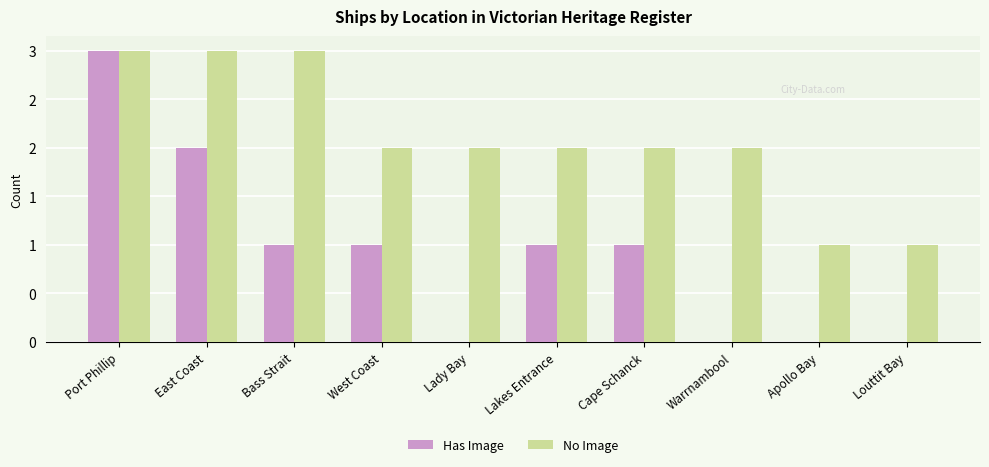

Are the bars grouped side by side (vs. stacked)?

Yes